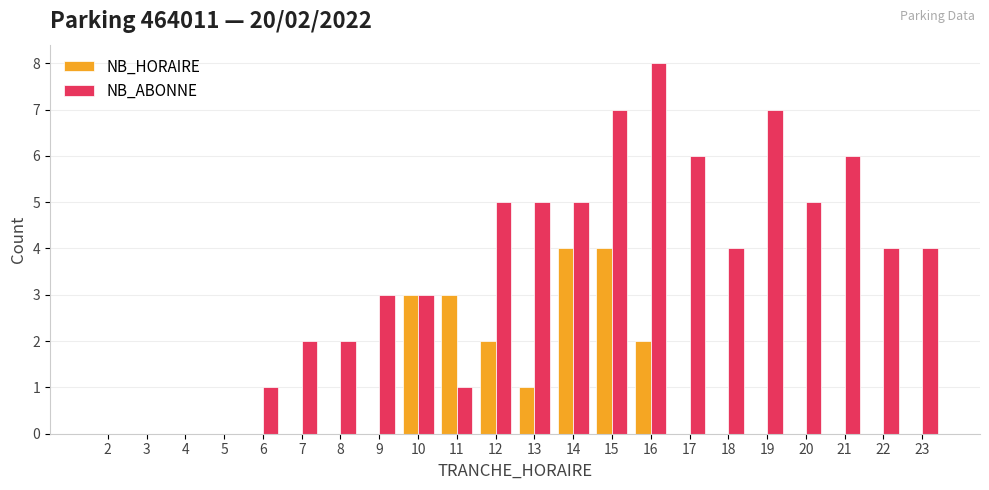

How many groups of bars are there?

22